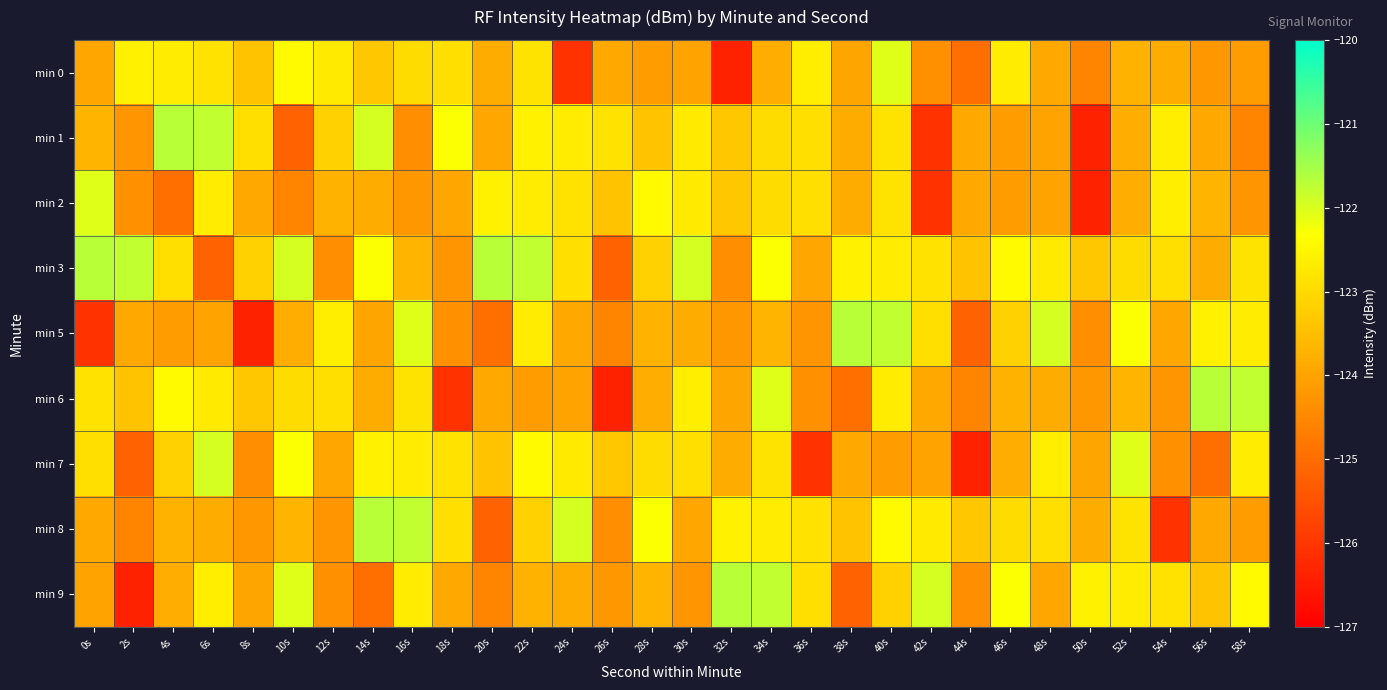

List the series in order of their peak value, lowest first.

min 0, min 2, min 7, min 1, min 3, min 5, min 6, min 8, min 9